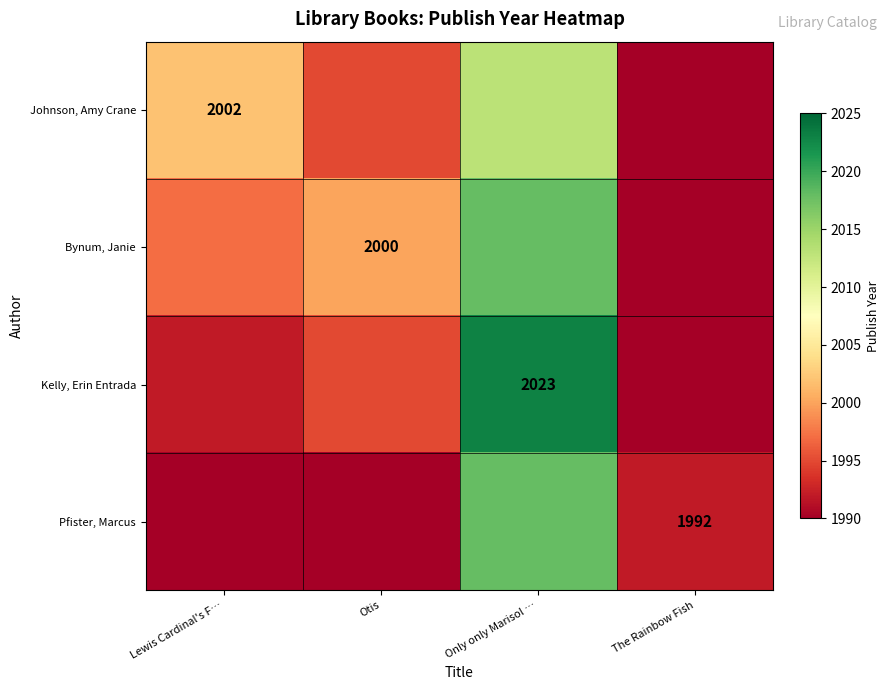

The Pfister, Marcus series shows 484 at The Rainbow Fish. True or false?

False